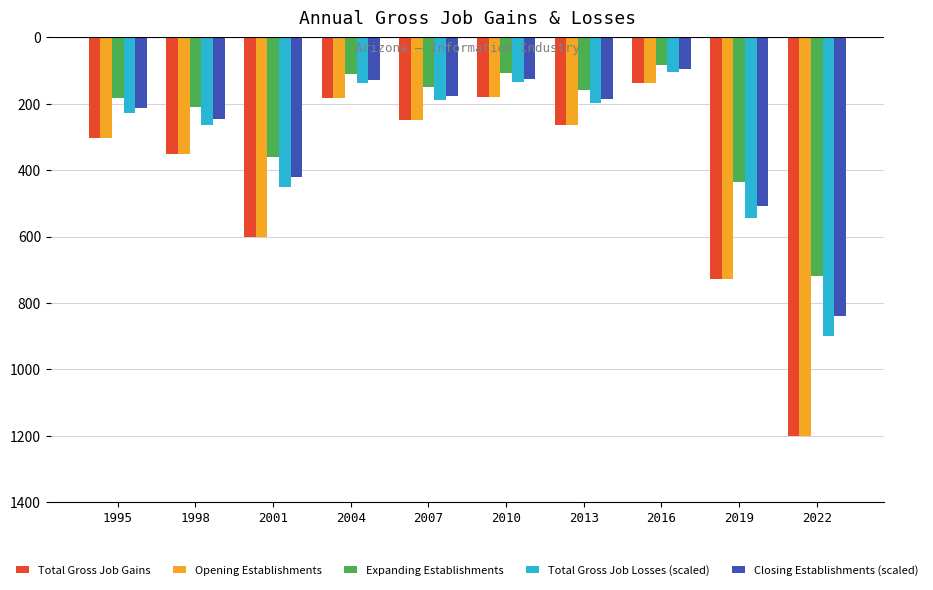

What is the difference between the maximum and minimum values in the Expanding Establishments series?

637.8